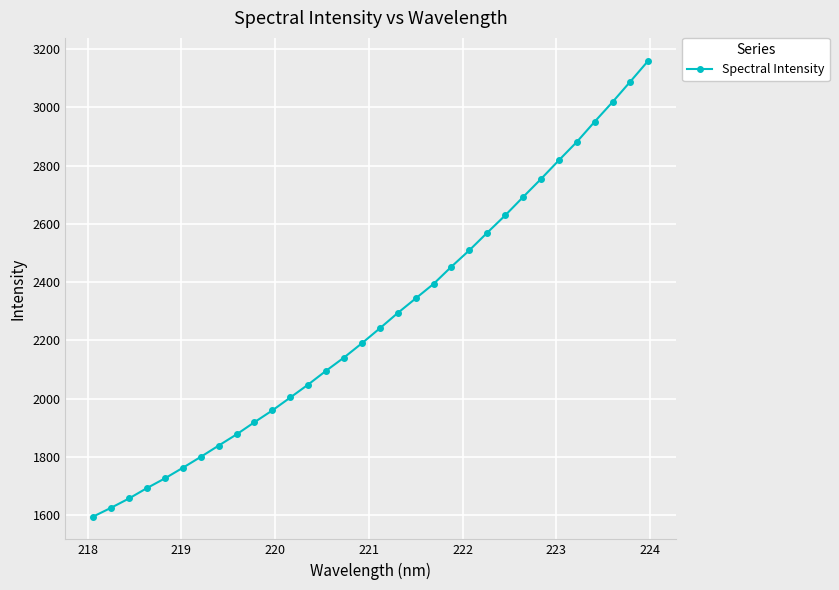

What is the difference between the maximum and minimum values?

1565.7